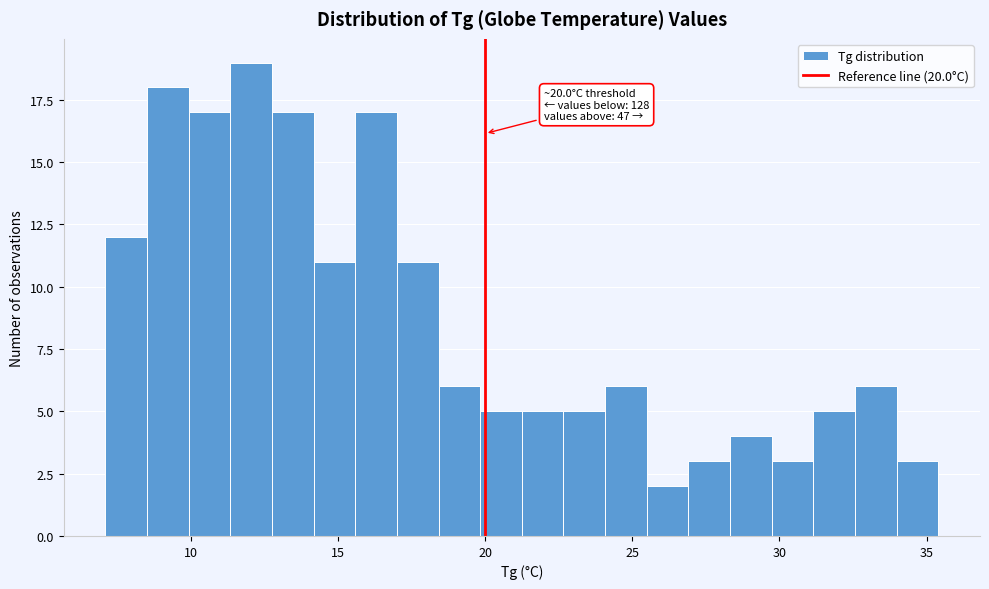

Read against the x-axis, roughly where is the centre of the tallest bar?

12.0